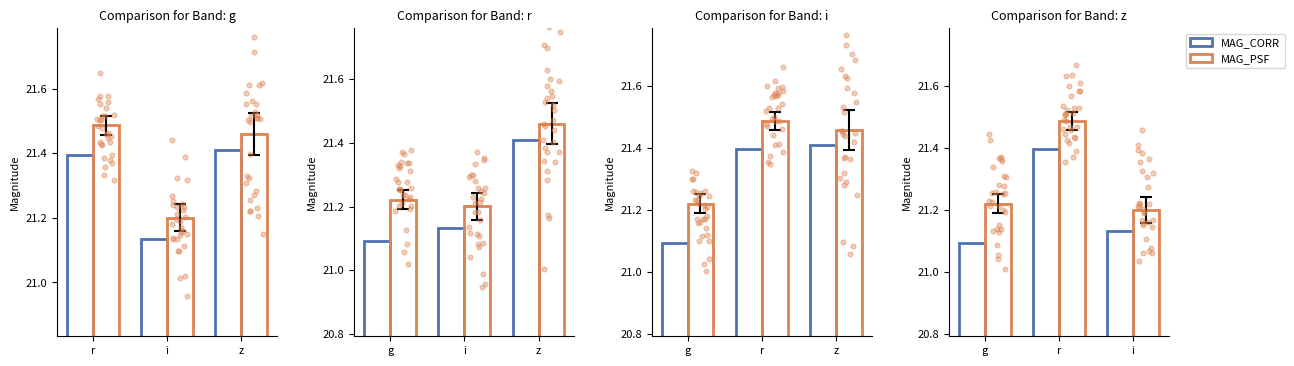

Which series has the largest total across all categories?

MAG_PSF